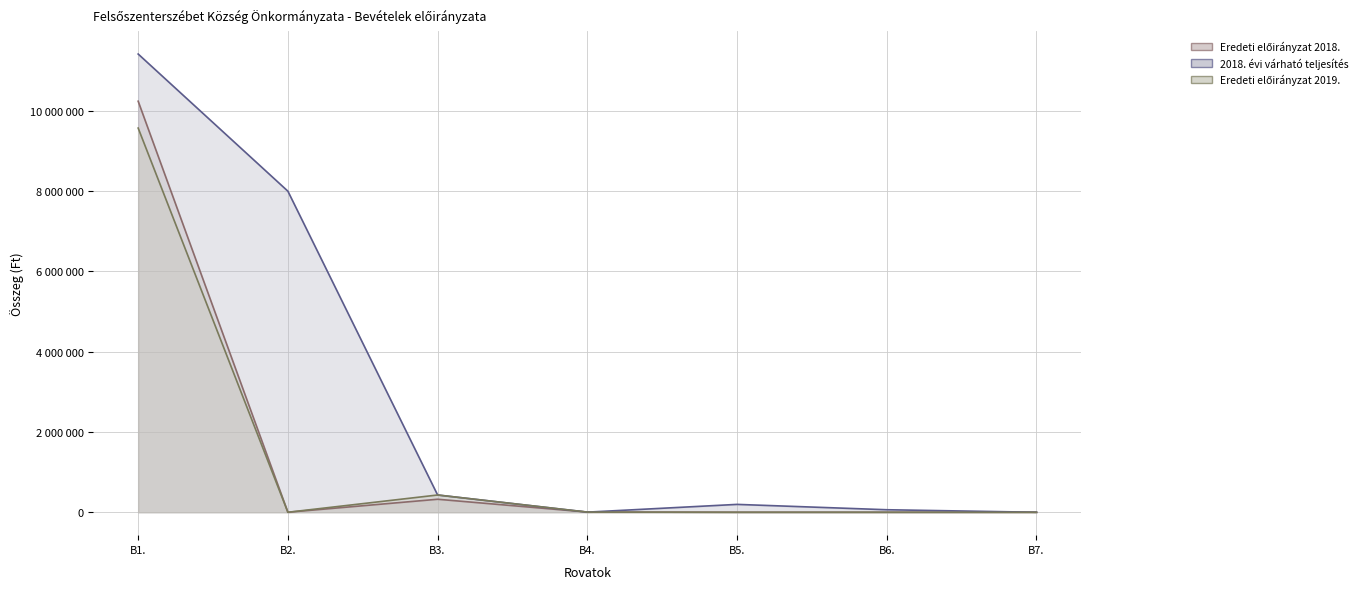

How many values in Eredeti előirányzat 2019. are above zero?

3